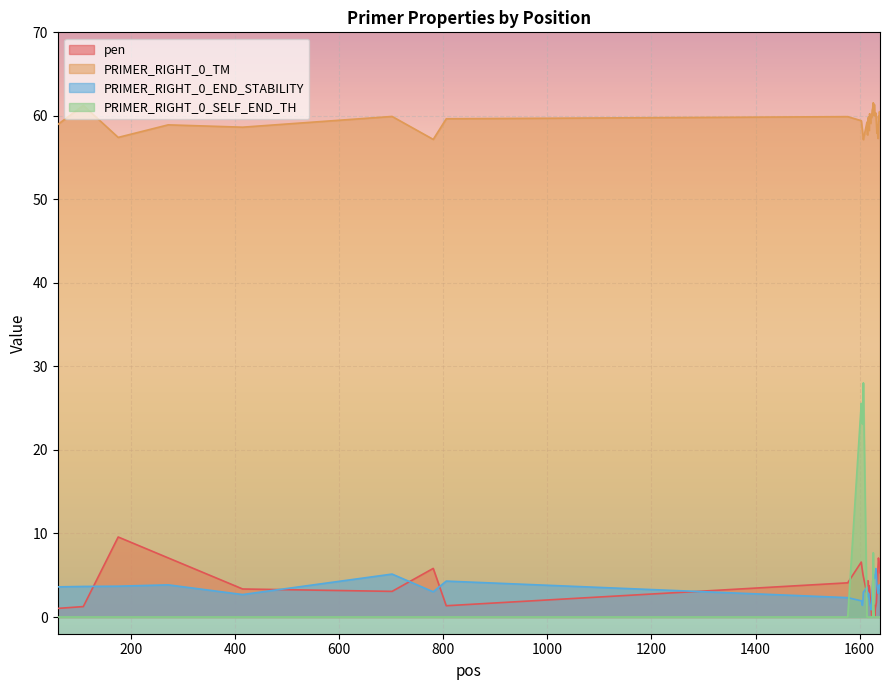

How many distinct data groups are displayed?

4